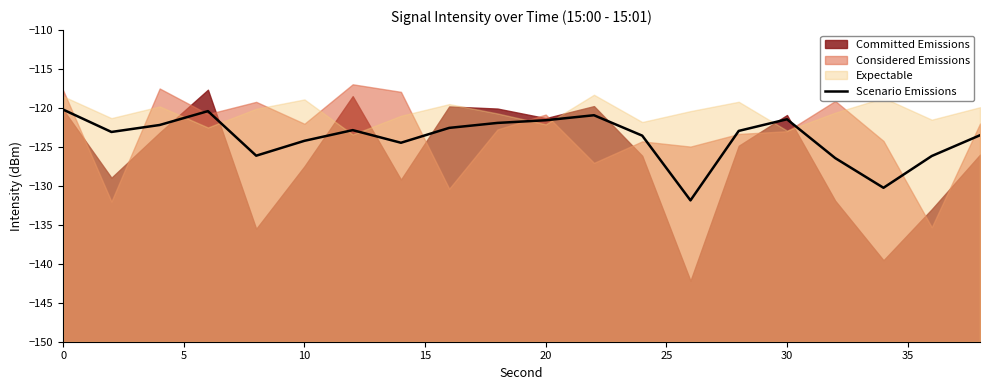

Reading left to right, list all the values displayed in this chart.

-120.2	-123.1	-122.2	-120.4	-126.1	-124.2	-122.8	-124.5	-122.6	-121.9	-121.6	-120.9	-123.5	-131.9	-122.9	-121.4	-126.4	-130.2	-126.2	-123.5